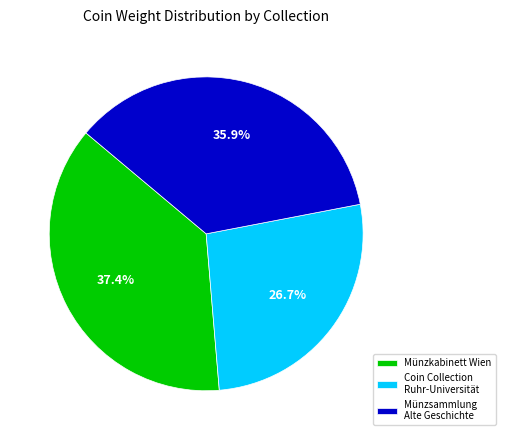

How much of the chart is everything except Coin Collection Ruhr-Universität?

73.3%